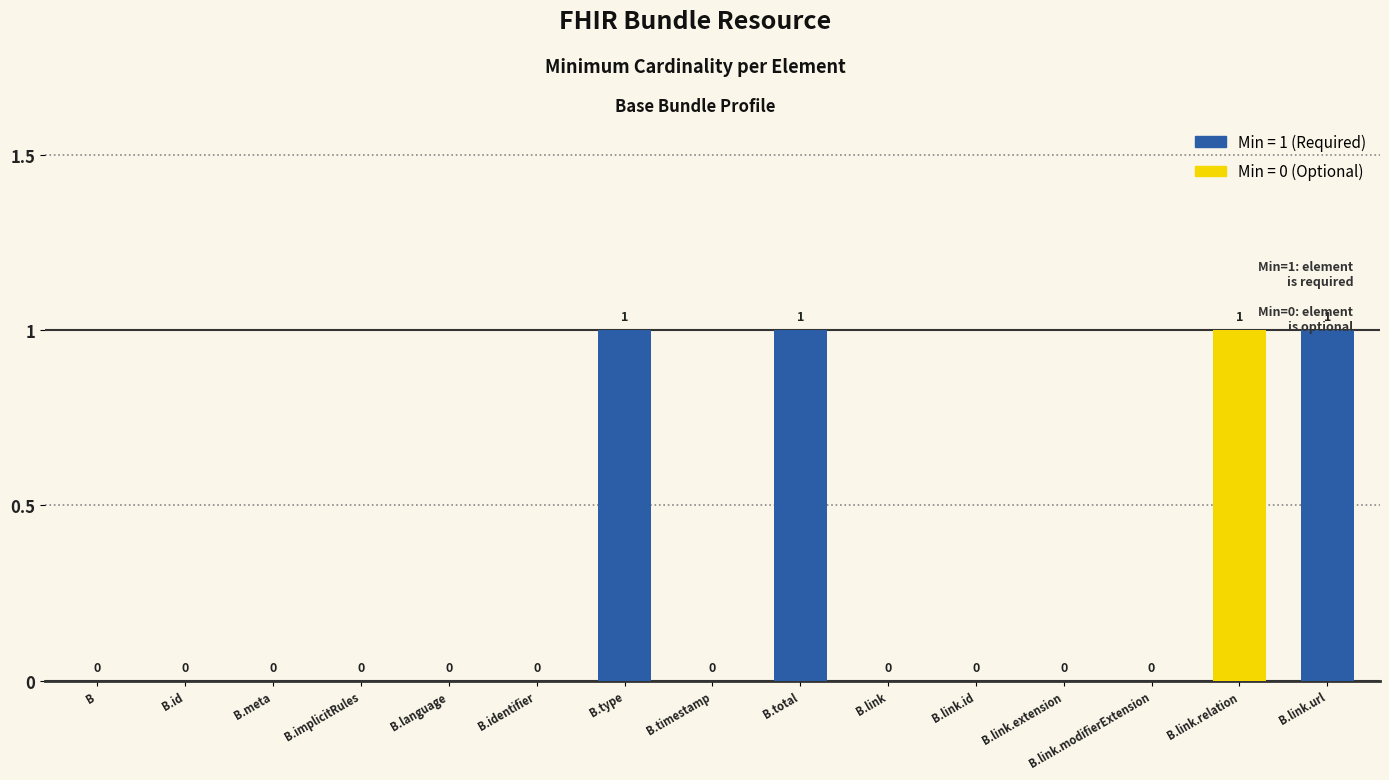

How many positive values are there?

4